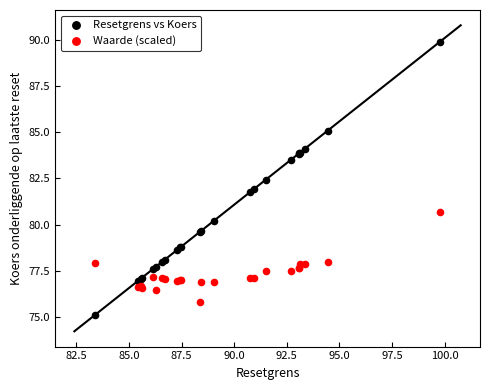

Which series reaches the minimum Y coordinate?

Resetgrens vs Koers